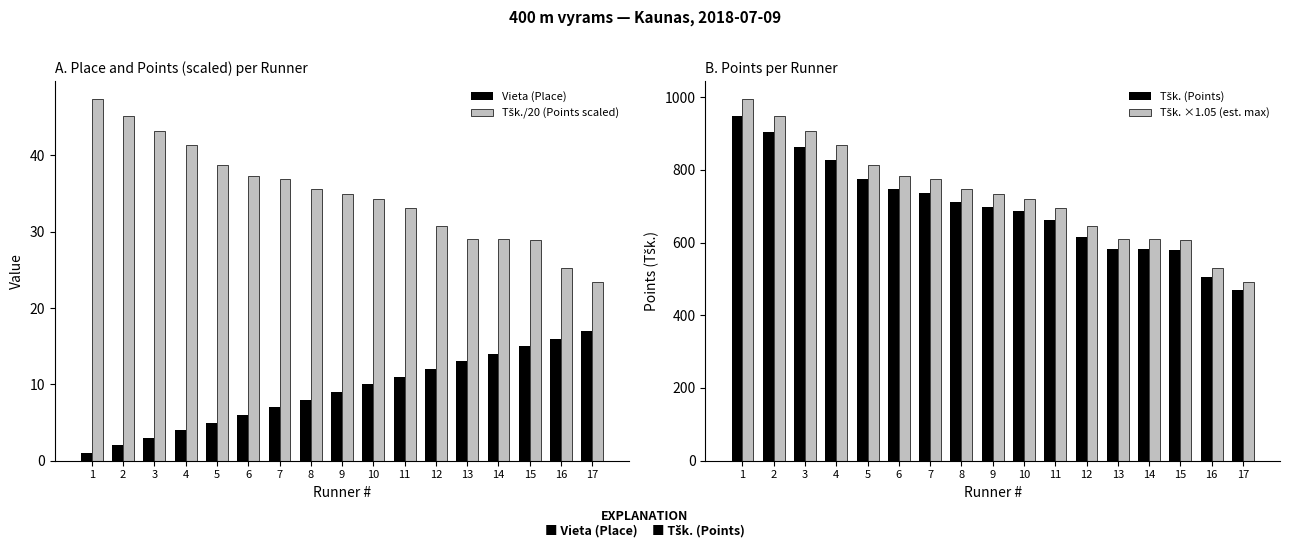

Which series has the largest total across all categories?

Tšk. ×1.05 (est. max)